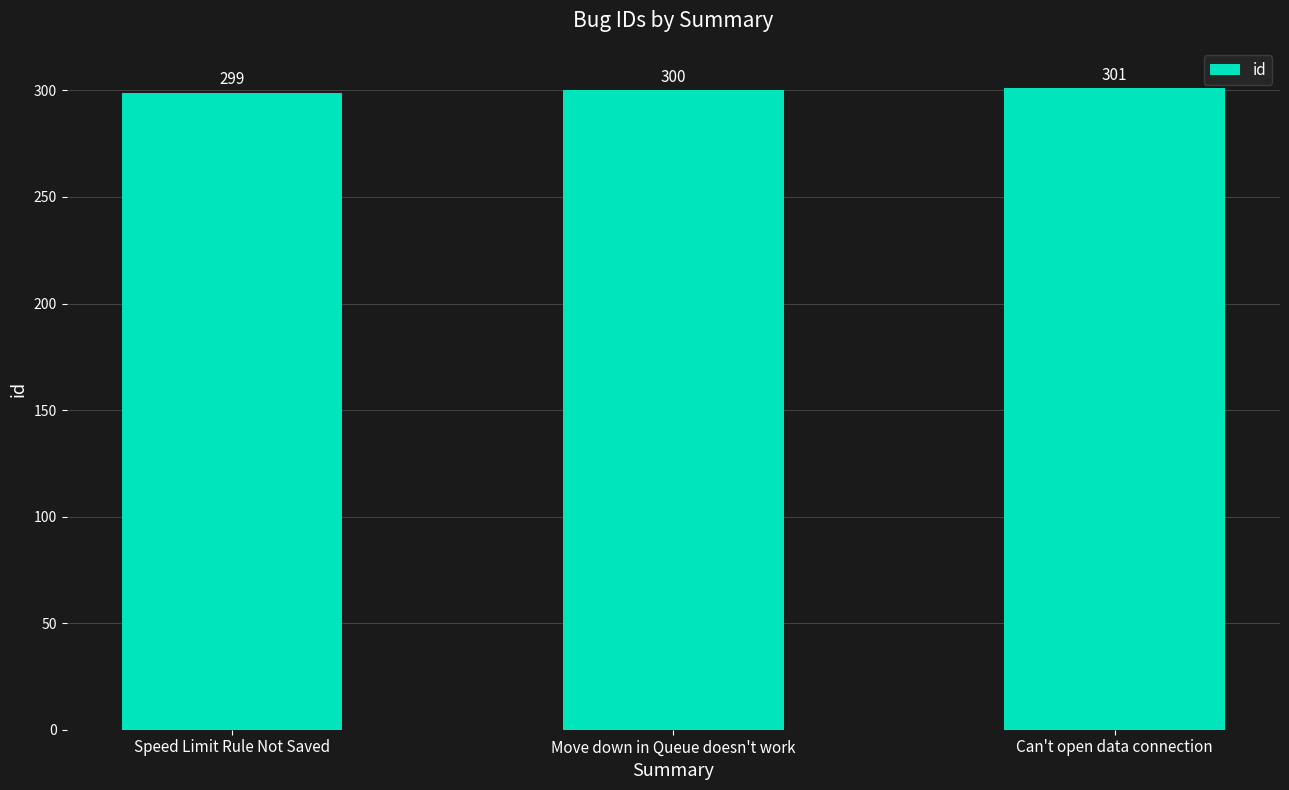

Reading left to right, list all the values displayed in this chart.

299	300	301